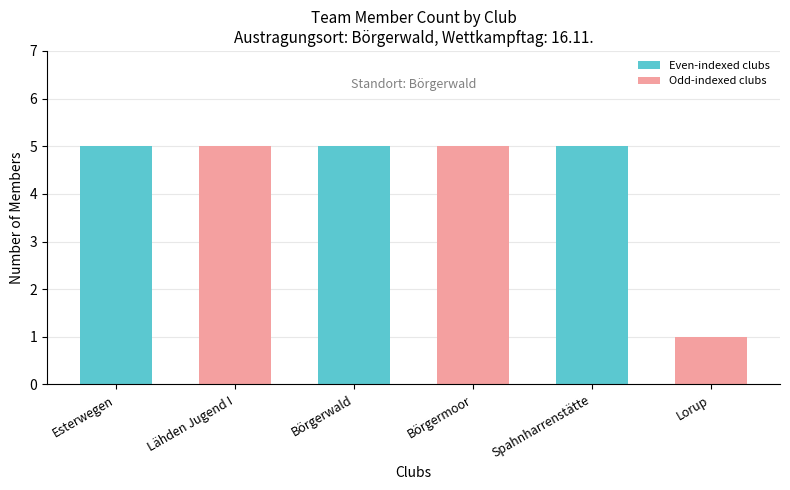

What is the label of the 5th bar from the left?

Spahnharrenstätte